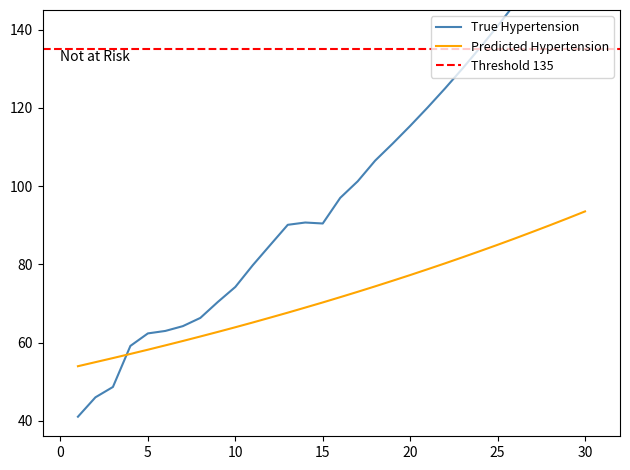

What is the greatest value displayed?

172.1